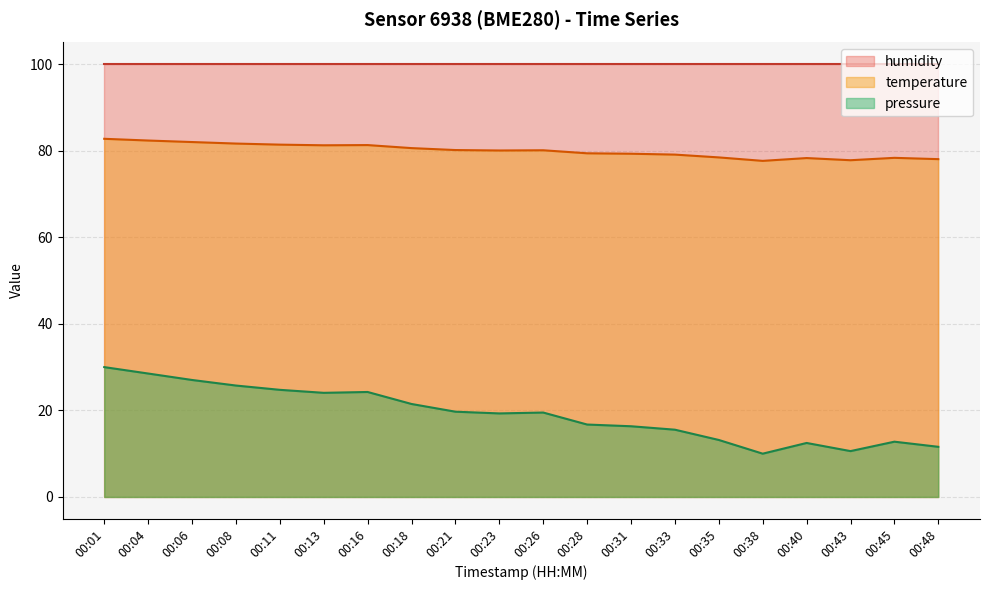

Which has a higher value, 00:01 or 00:35?

00:01